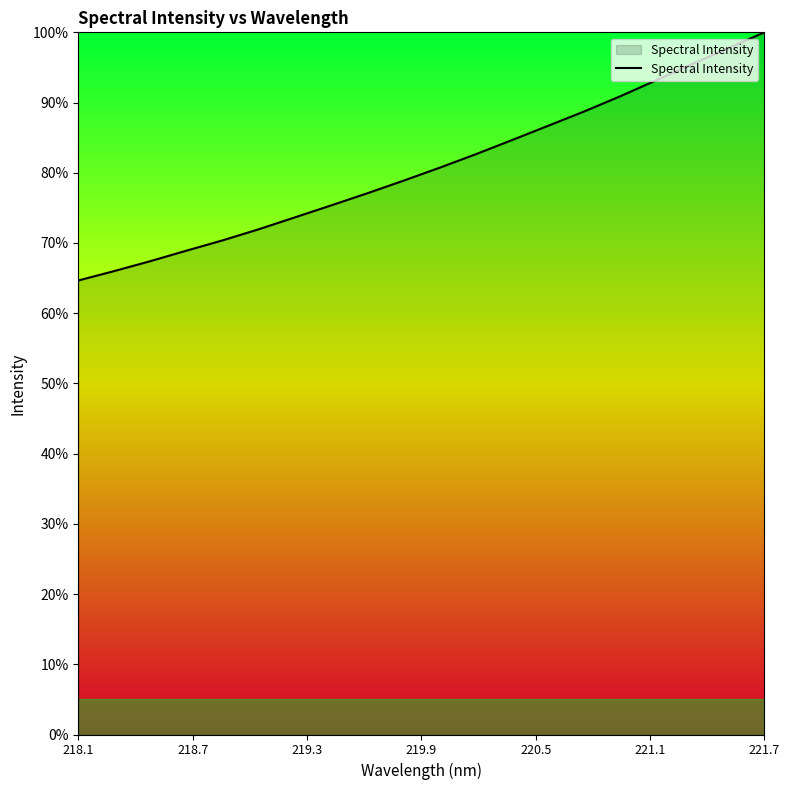

What is the difference between the maximum and minimum values?

35.3